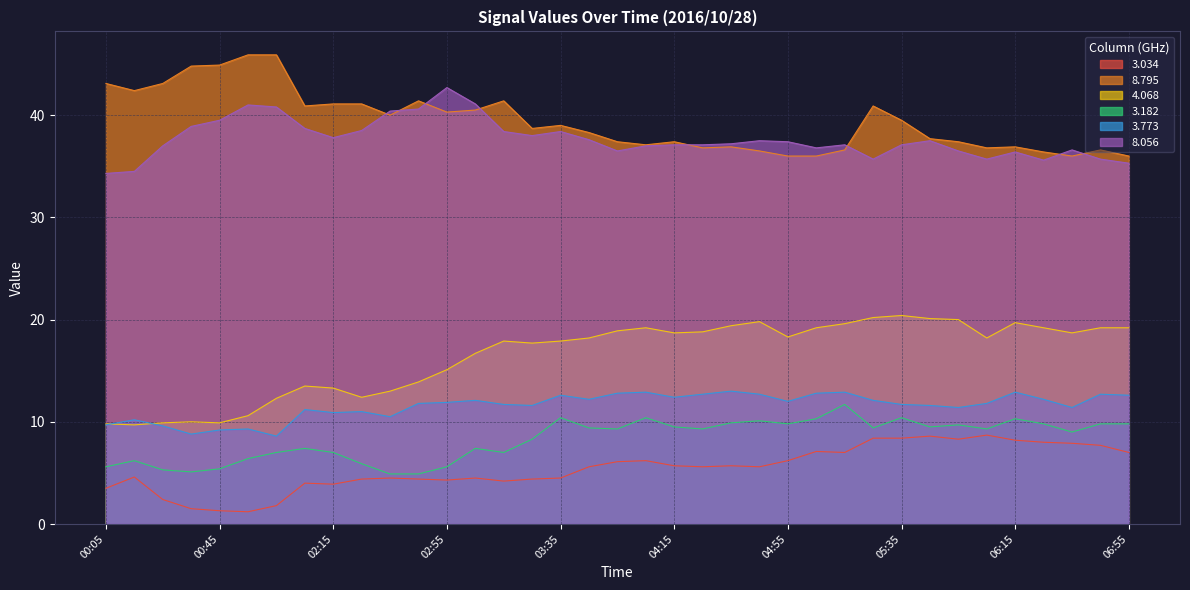

What is the highest value of the 8.795 series?

45.9